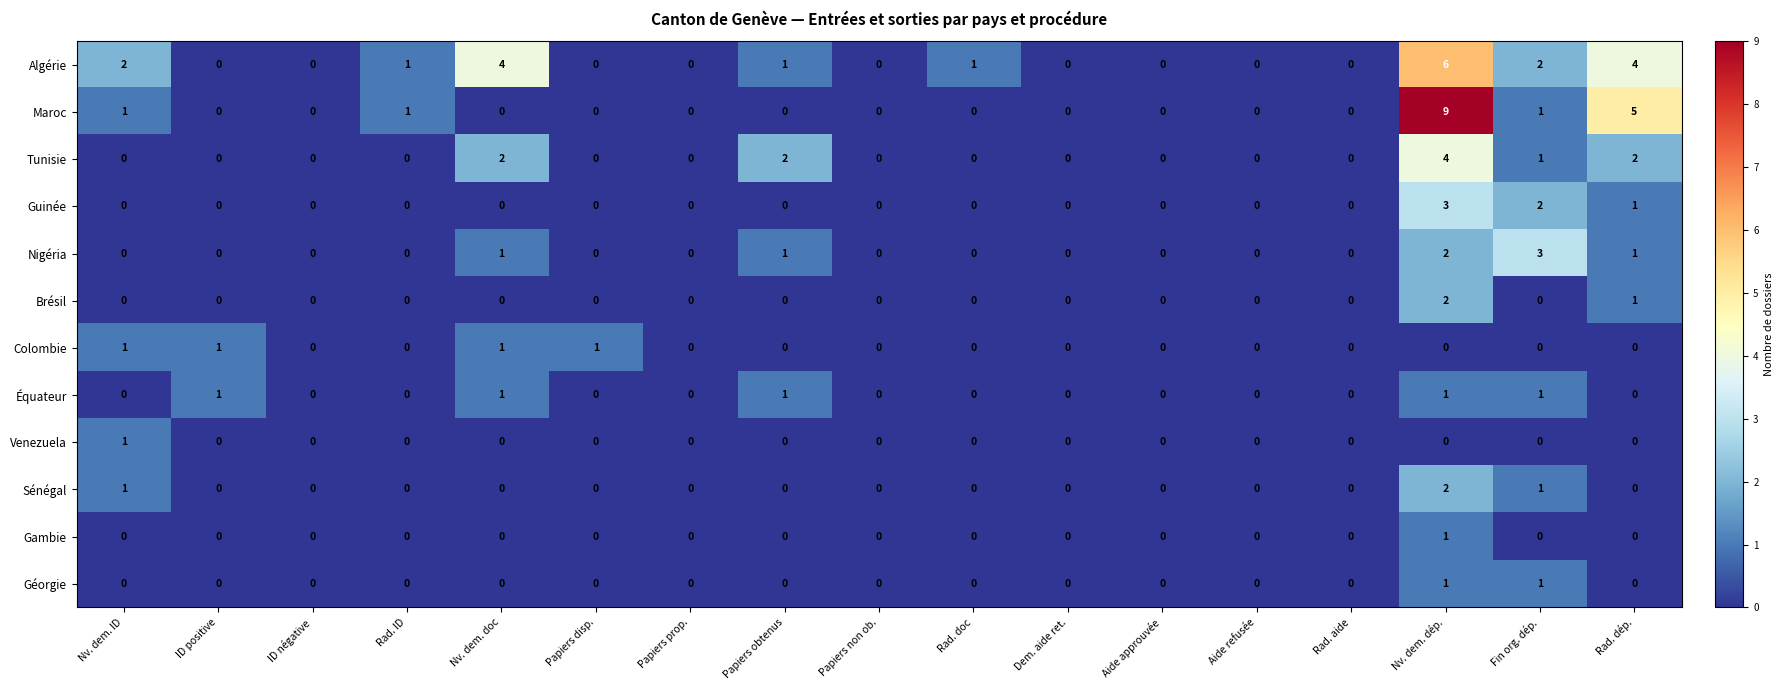

How many Algérie values are between 0 and 2?

14